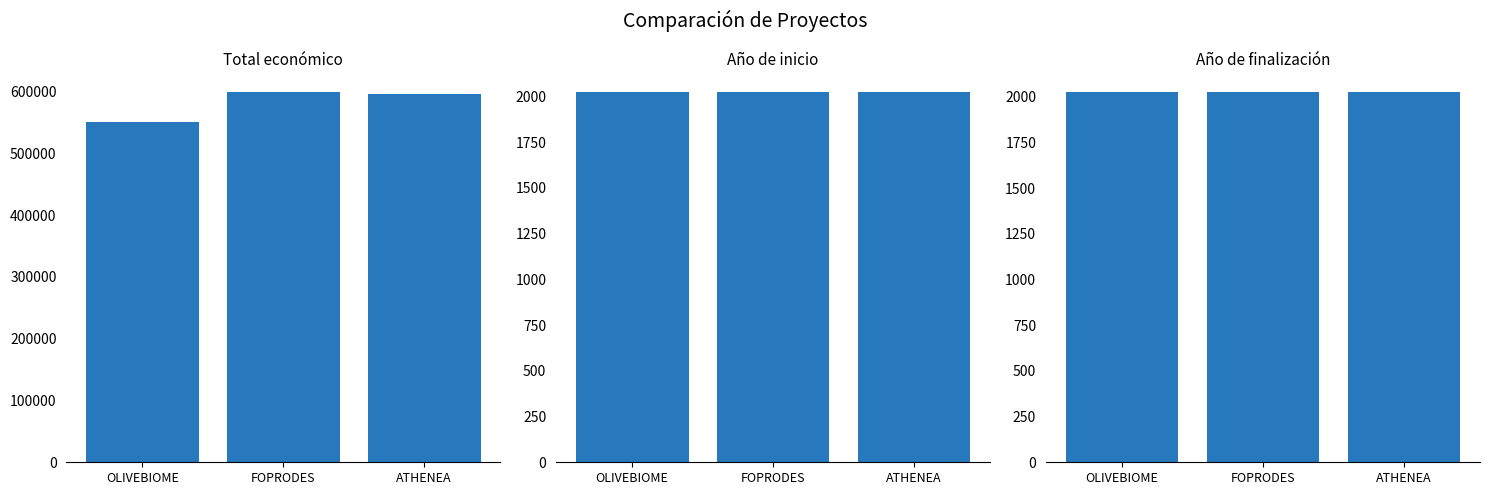

The value of Año de inicio at FOPRODES is 2782. True or false?

False